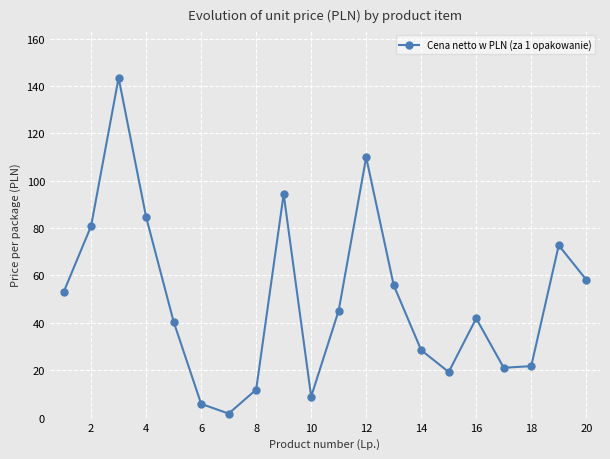

What is the average value?

50.0